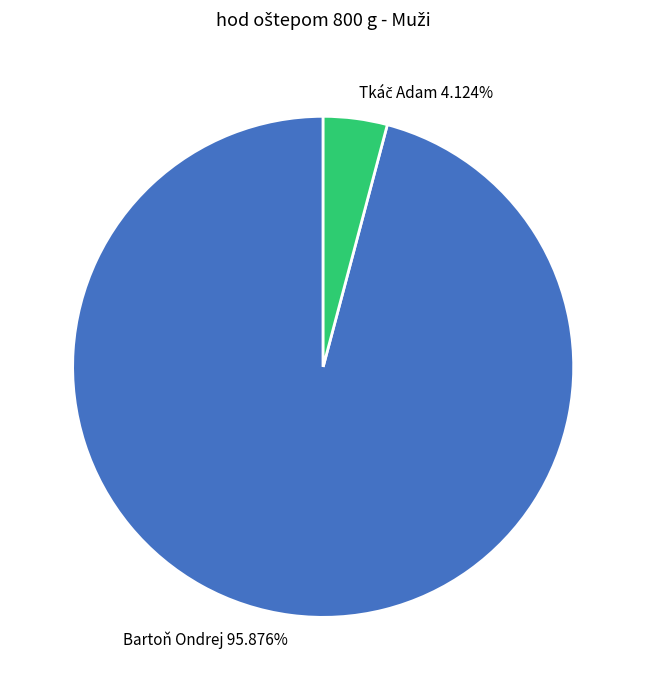

Is there any slice that represents more than half of the pie?

Yes